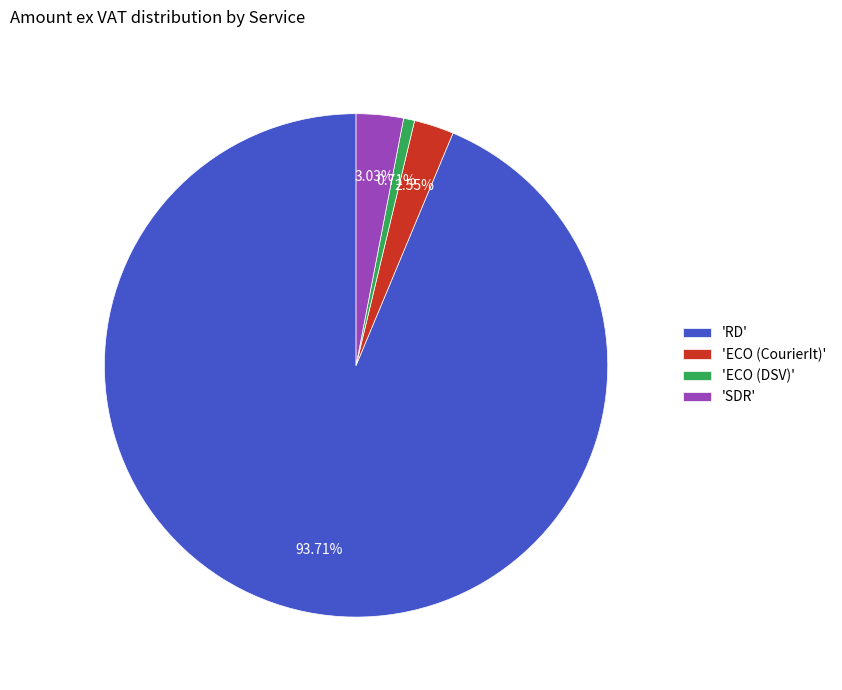

Count the number of slices in the pie.

4